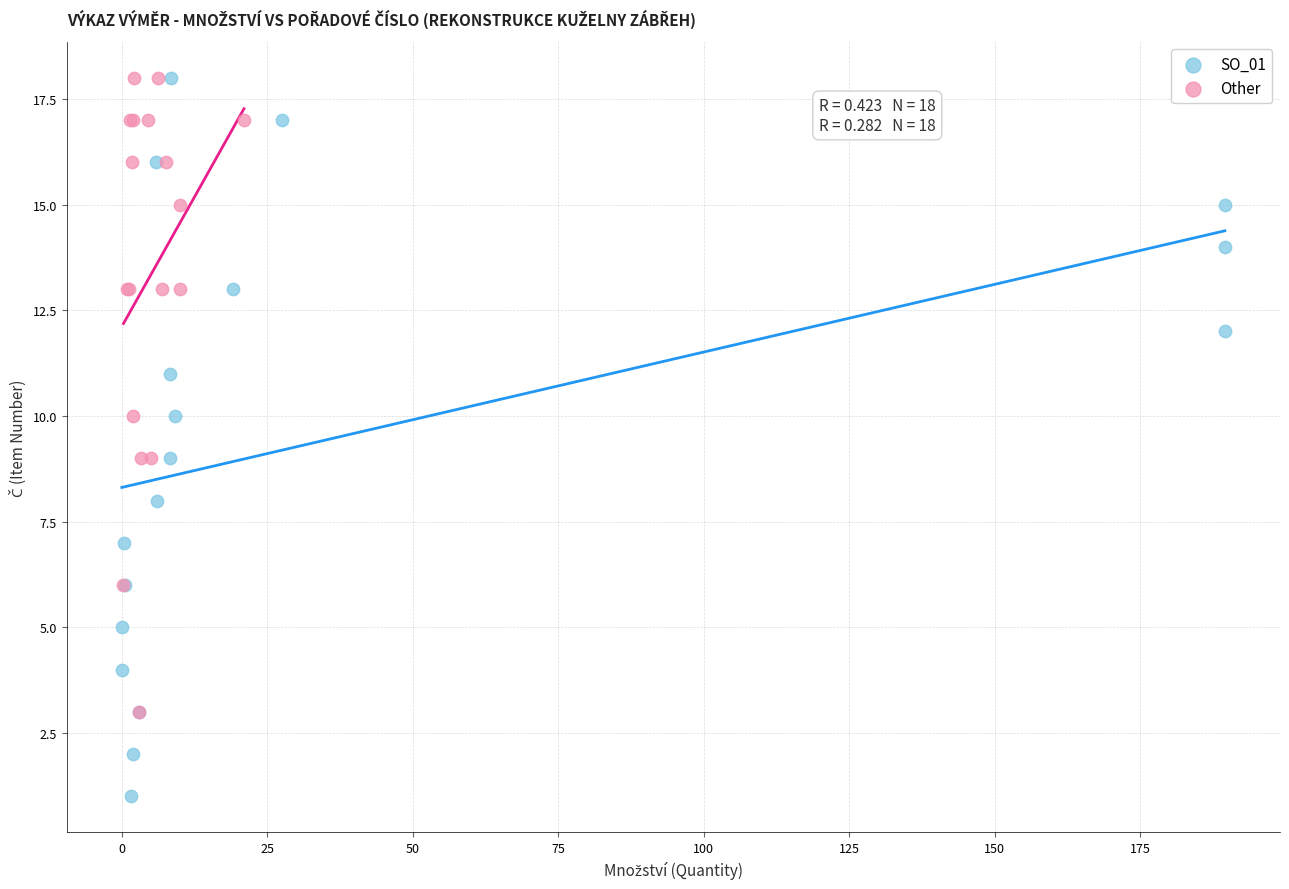

Which series contains the lowest Y value?

SO_01